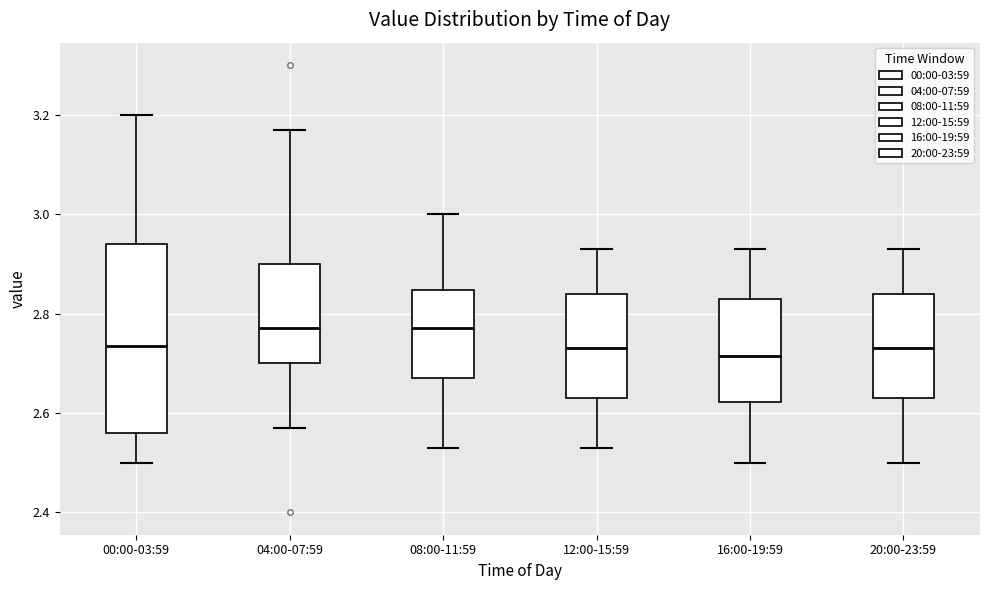

Reading left to right, read every box against the y-axis: the position of its median line, the range the box covers, and the ends of its whiskers. The values are not printed on the chart, so give them approximately, as read against the axis.

00:00-03:59: median 2.74, box 2.56 to 2.94, whiskers 2.50 to 3.20
04:00-07:59: median 2.78, box 2.70 to 2.90, whiskers 2.58 to 3.18
08:00-11:59: median 2.78, box 2.68 to 2.84, whiskers 2.54 to 3.00
12:00-15:59: median 2.74, box 2.64 to 2.84, whiskers 2.54 to 2.94
16:00-19:59: median 2.72, box 2.62 to 2.84, whiskers 2.50 to 2.94
20:00-23:59: median 2.74, box 2.64 to 2.84, whiskers 2.50 to 2.94